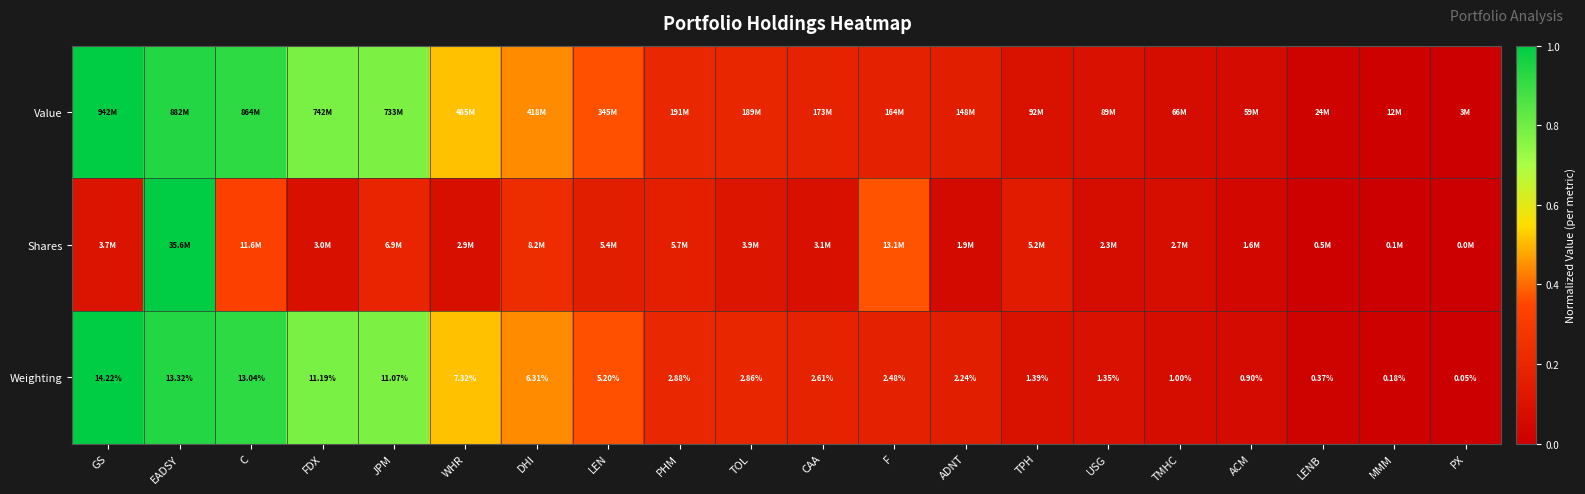

Where does the Weighting series first go above 2?

GS